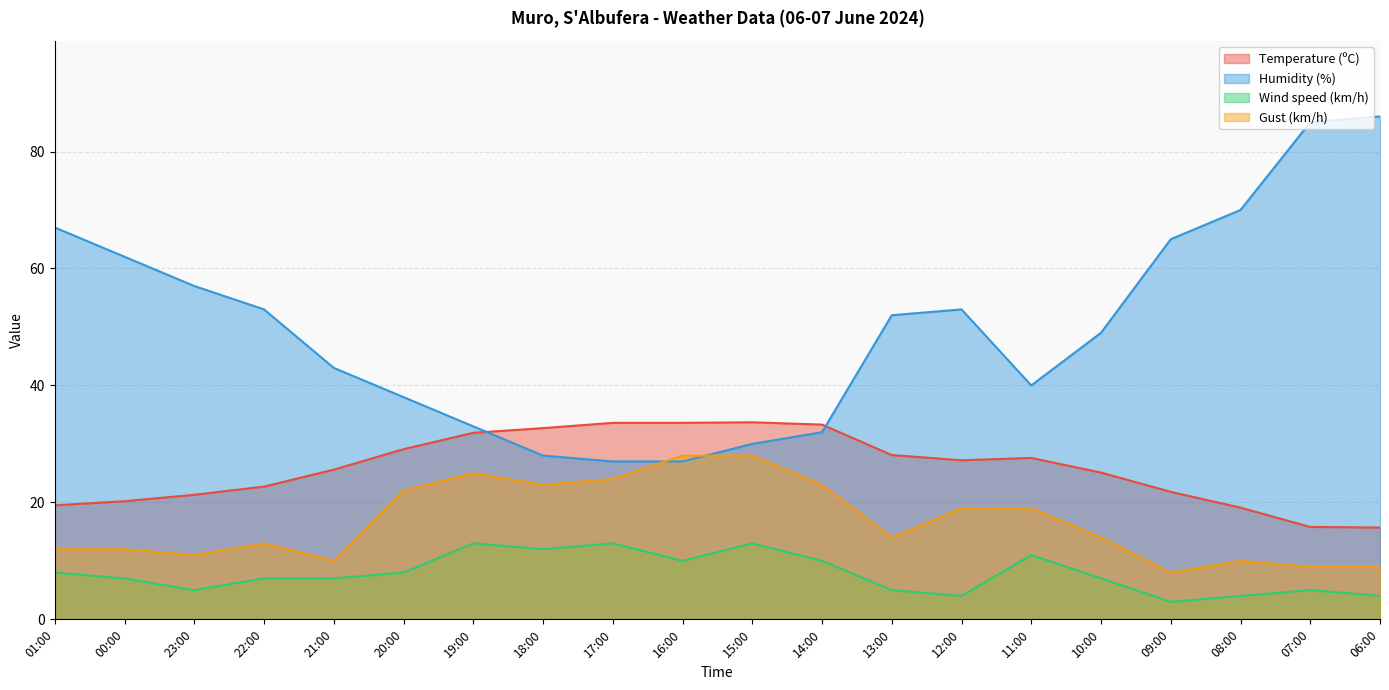

Reading left to right, what are all the values shown in this chart?

Temperature (ºC): 01:00=19.5	00:00=20.2	23:00=21.3	22:00=22.7	21:00=25.6	20:00=29.1	19:00=31.9	18:00=32.7	17:00=33.6	16:00=33.6	15:00=33.7	14:00=33.3	13:00=28.1	12:00=27.2	11:00=27.6	10:00=25.1	09:00=21.8	08:00=19.1	07:00=15.8	06:00=15.7
Humidity (%): 01:00=67.0	00:00=62.0	23:00=57.0	22:00=53.0	21:00=43.0	20:00=38.0	19:00=33.0	18:00=28.0	17:00=27.0	16:00=27.0	15:00=30.0	14:00=32.0	13:00=52.0	12:00=53.0	11:00=40.0	10:00=49.0	09:00=65.0	08:00=70.0	07:00=85.0	06:00=86.0
Wind speed (km/h): 01:00=8.0	00:00=7.0	23:00=5.0	22:00=7.0	21:00=7.0	20:00=8.0	19:00=13.0	18:00=12.0	17:00=13.0	16:00=10.0	15:00=13.0	14:00=10.0	13:00=5.0	12:00=4.0	11:00=11.0	10:00=7.0	09:00=3.0	08:00=4.0	07:00=5.0	06:00=4.0
Gust (km/h): 01:00=12.0	00:00=12.0	23:00=11.0	22:00=13.0	21:00=10.0	20:00=22.0	19:00=25.0	18:00=23.0	17:00=24.0	16:00=28.0	15:00=28.0	14:00=23.0	13:00=14.0	12:00=19.0	11:00=19.0	10:00=14.0	09:00=8.0	08:00=10.0	07:00=9.0	06:00=9.0